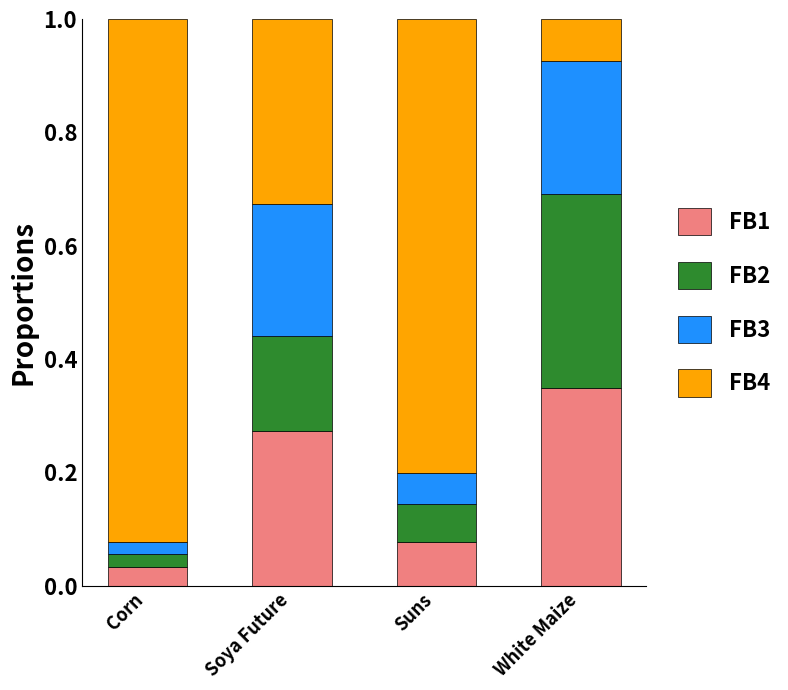

Where is FB1 nearest to the value 0?

Corn